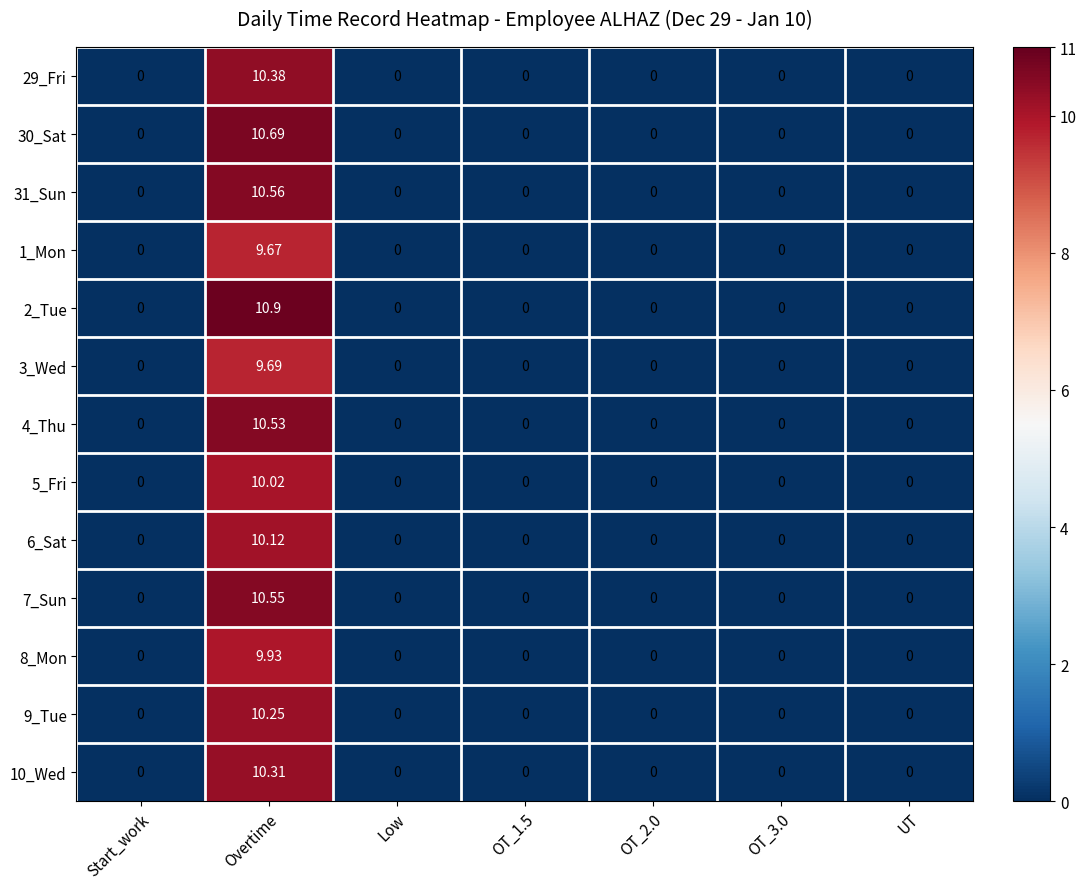

At which category is the sum across all series the highest?

Overtime